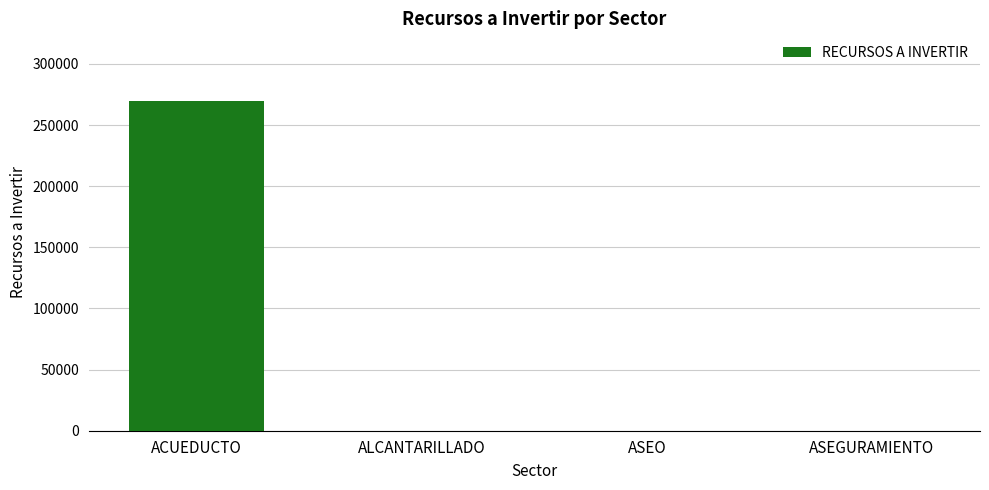

What is the sum of the values at ACUEDUCTO and ALCANTARILLADO?

270000